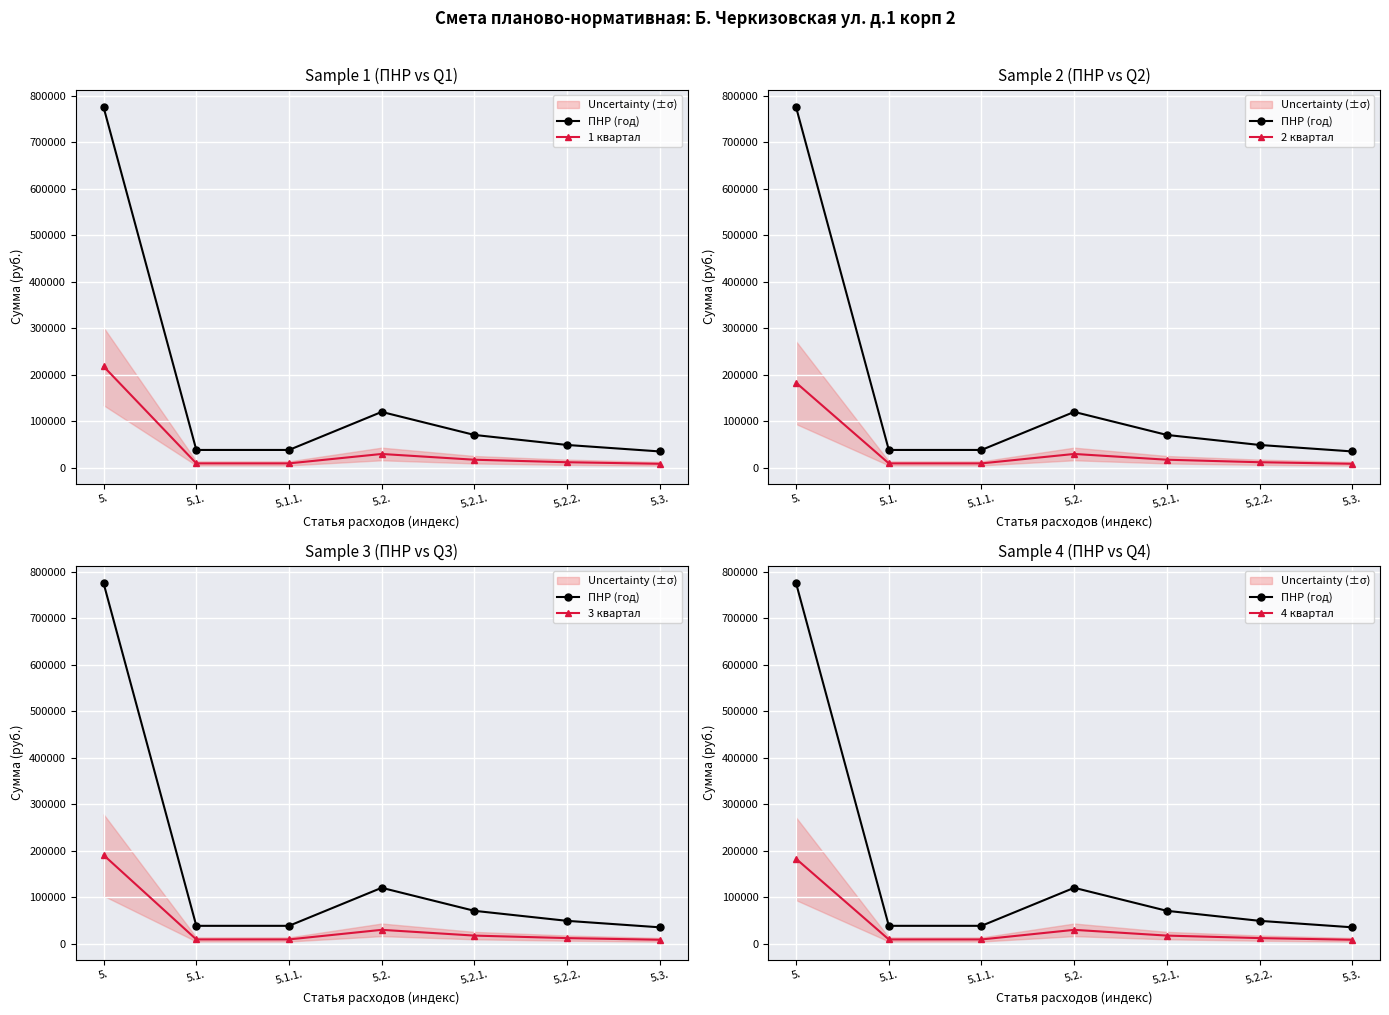

Which series has the largest range (max minus min)?

ПНР (год)